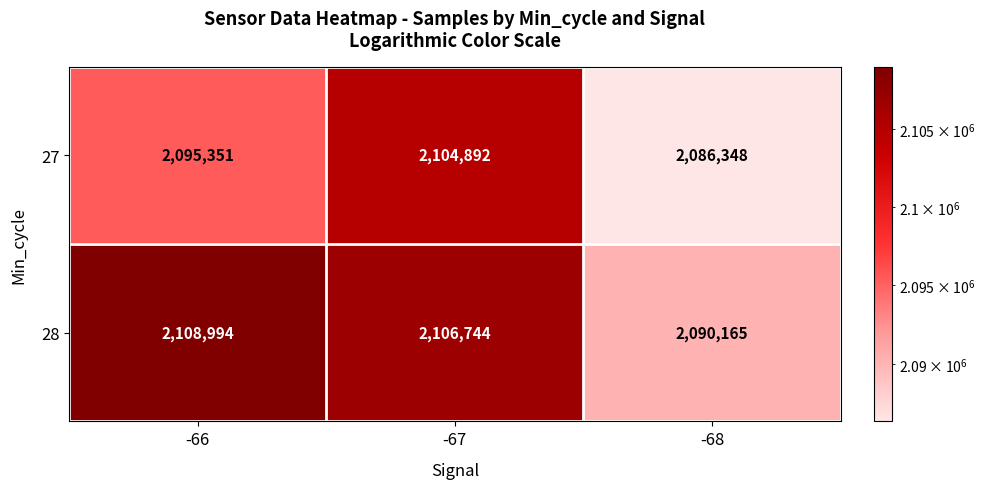

Rank the series by their average value, from lowest to highest.

27, 28